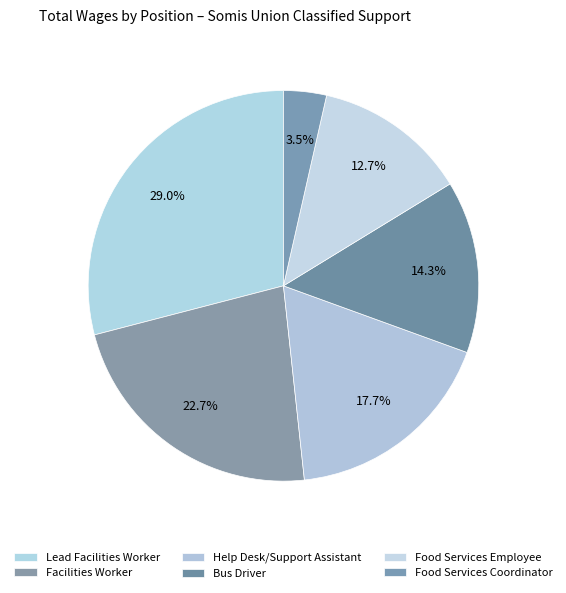

The Food Services Coordinator slice represents 4% of the pie. True or false?

True